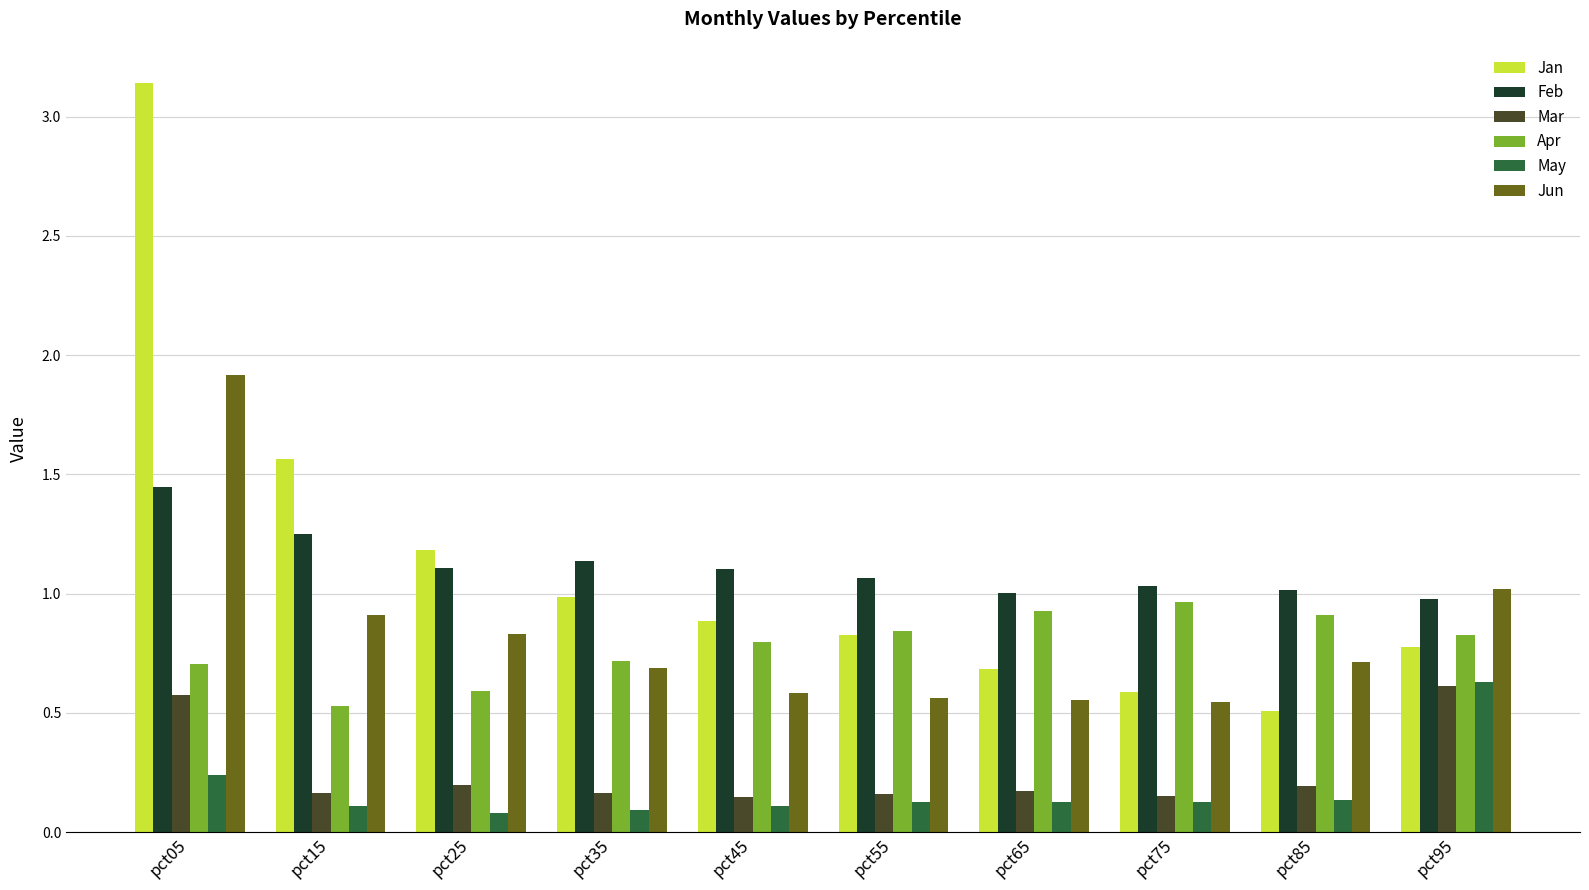

Which category has the highest value in the Jan series?

pct05